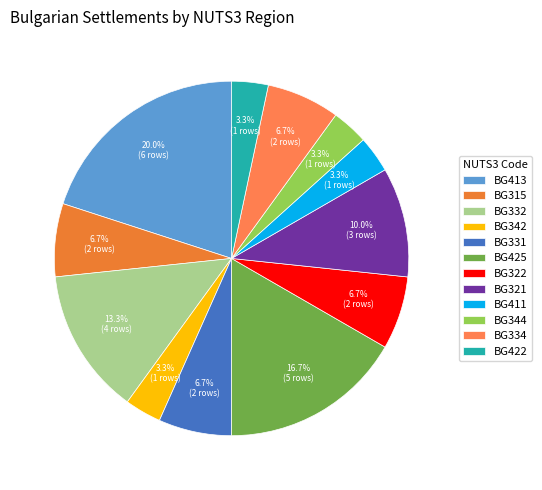

How many slices are in this pie chart?

12